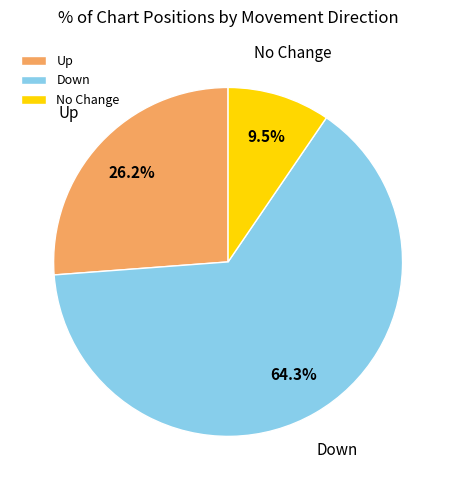

What is the largest slice in the pie chart?

Down